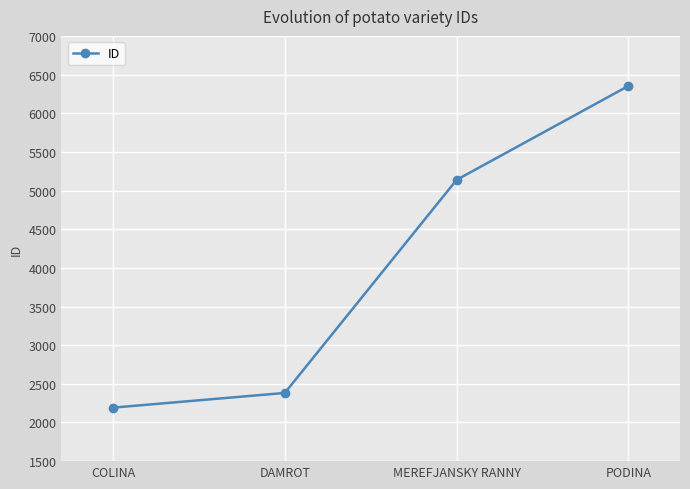

What is the difference between the second highest and minimum values?

2946